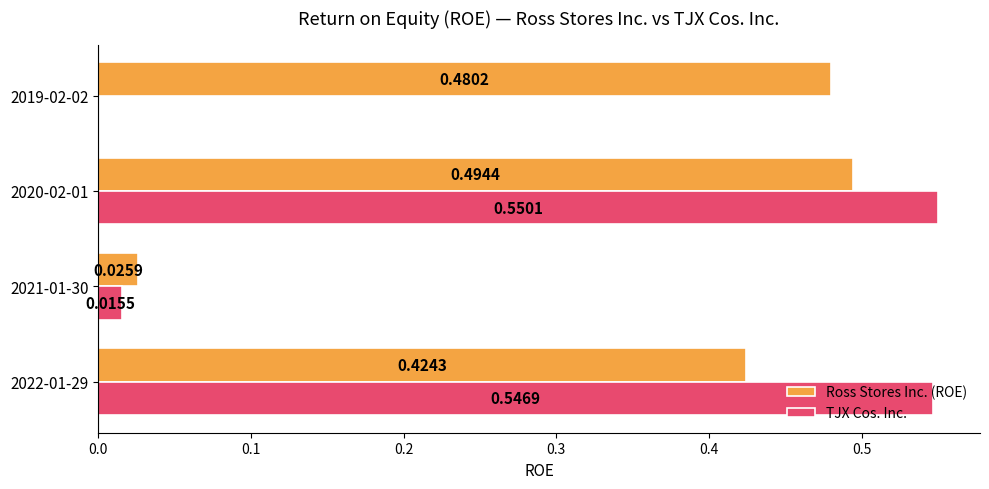

At which category is the sum across all series the highest?

2020-02-01